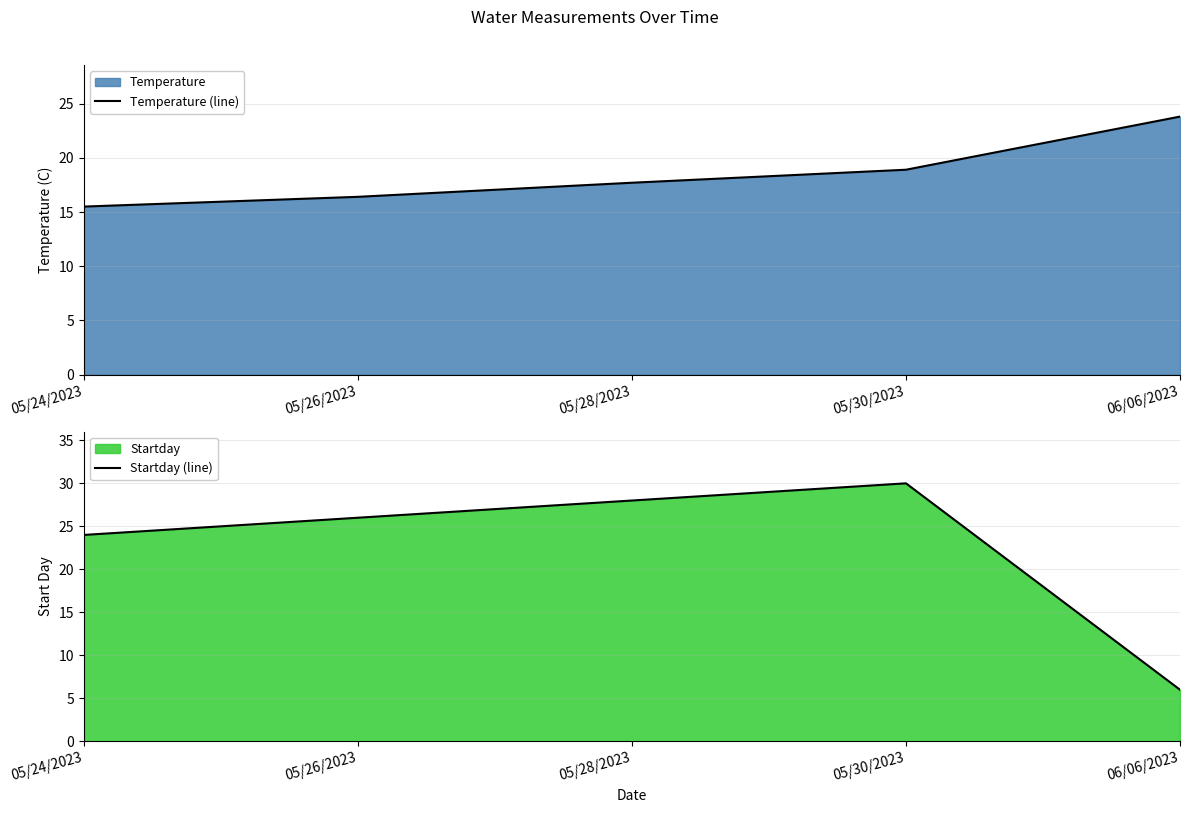

How many lines are shown in the chart?

2